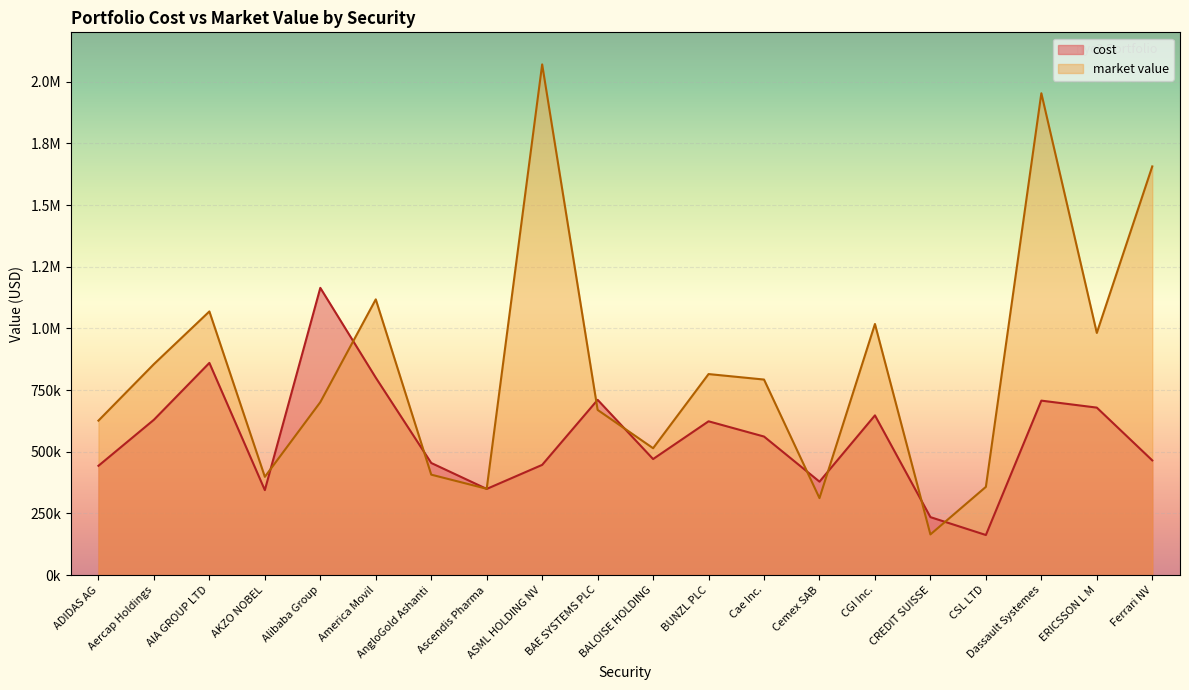

Rank the series at BAE SYSTEMS PLC from highest to lowest value.

cost, market value